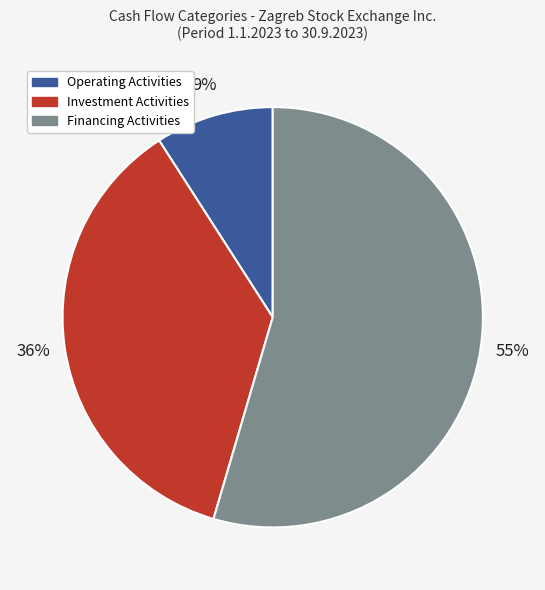

To the nearest percent, what portion does Financing Activities represent?

55%